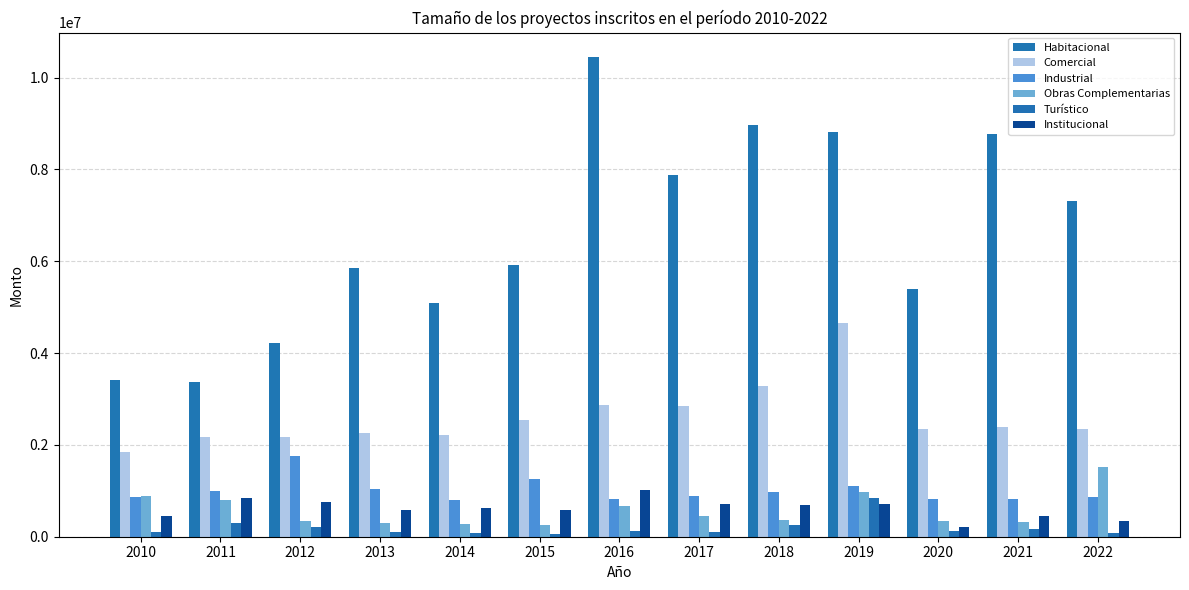

Is the value of Comercial at 2017 greater than the value of Habitacional at 2018?

No